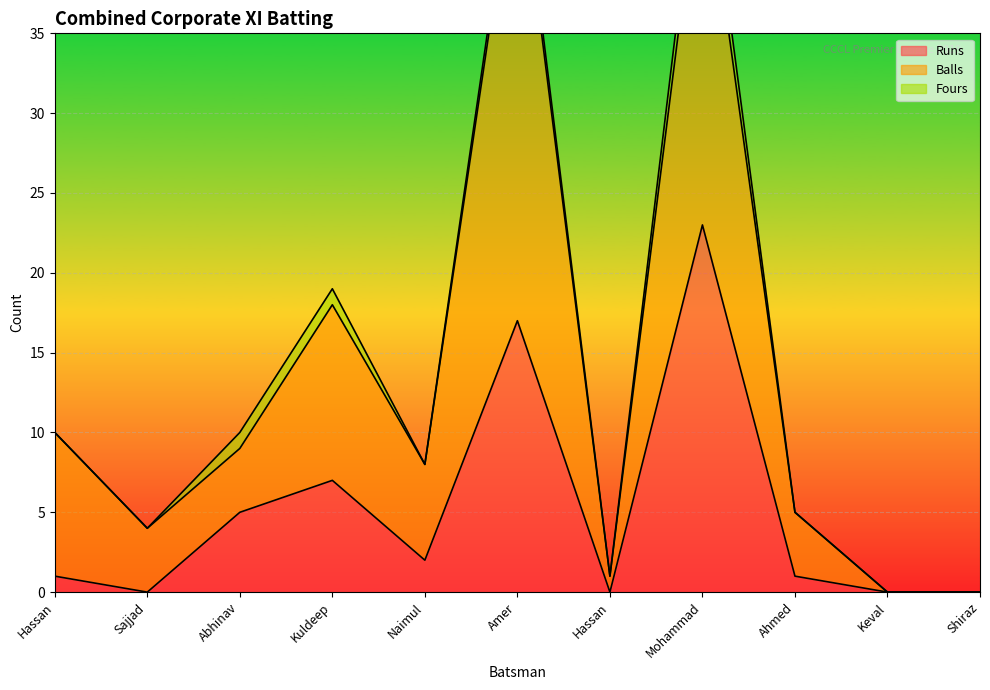

True or false: Runs has a value of 1 at Hassan.

False